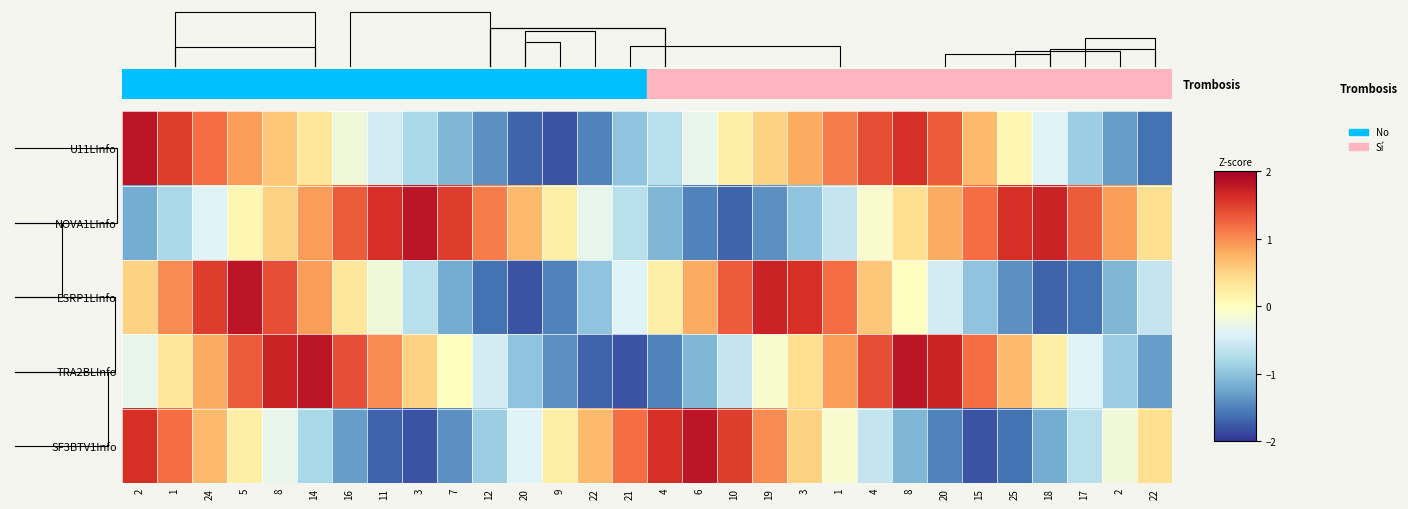

True or false: row_0 has a value of -0.5 at 7.

True